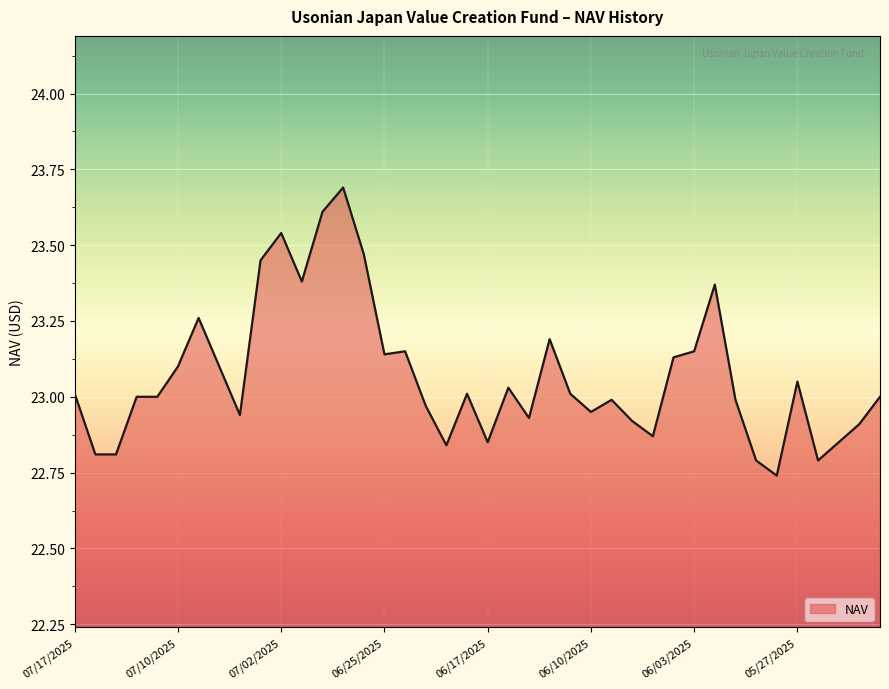

What is the maximum value shown in the chart?

23.7